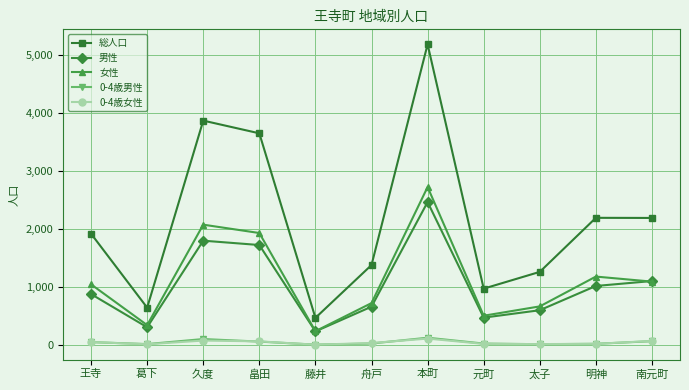

True or false: 男性 and 0-4歳女性 intersect in this chart.

False